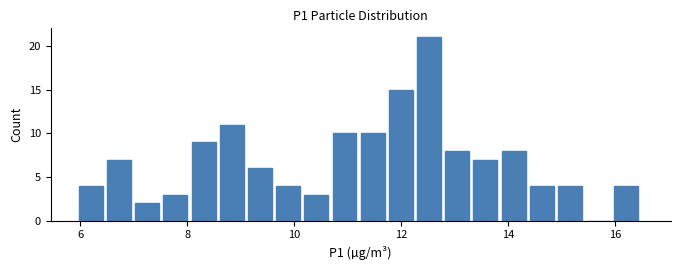

Around what value on the x-axis is the tallest bar? Give the approximate position of its centre, as read against the axis.

12.6